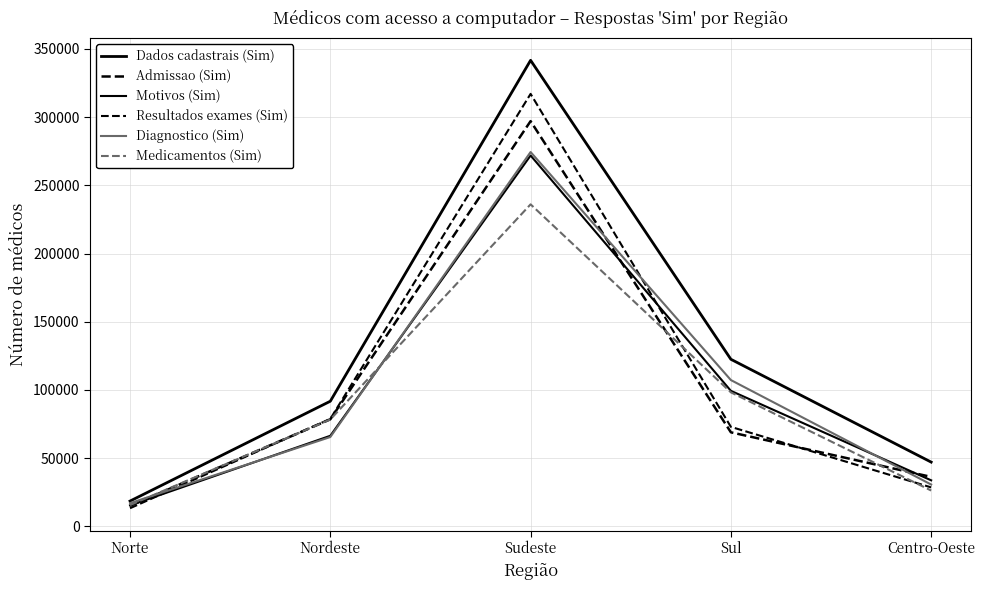

How many categories are shown in the chart?

5